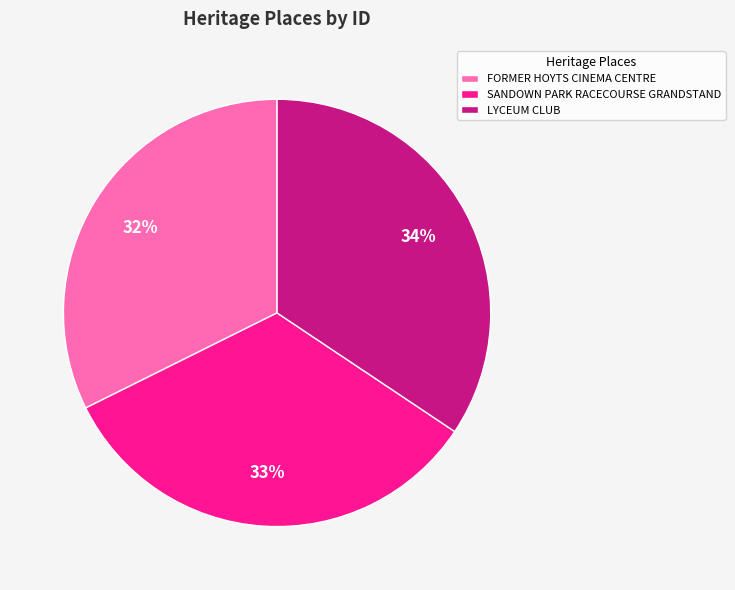

To the nearest percent, what is the difference between the SANDOWN PARK RACECOURSE GRANDSTAND and LYCEUM CLUB slice percentages?

1%